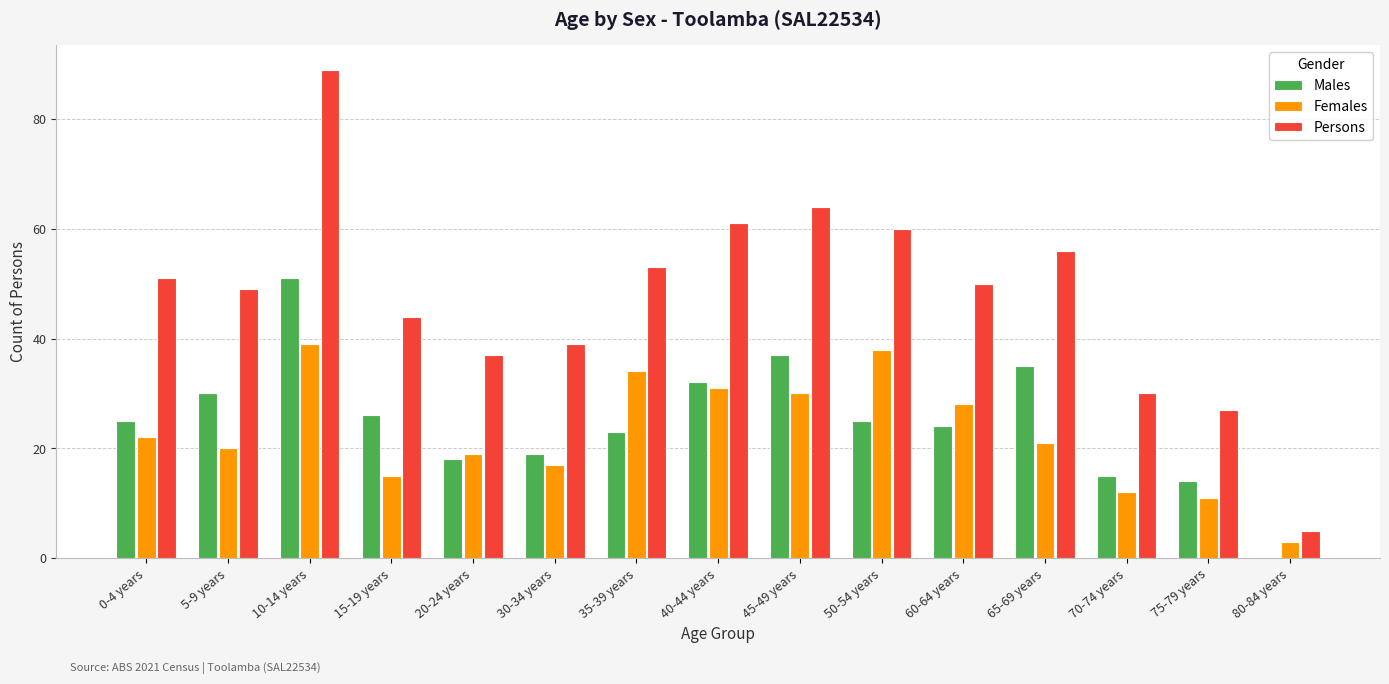

What is the sum of all Males values?

374